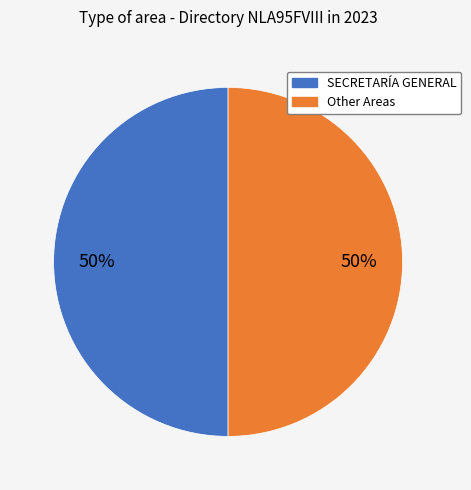

To the nearest percent, what is the average slice percentage?

50%